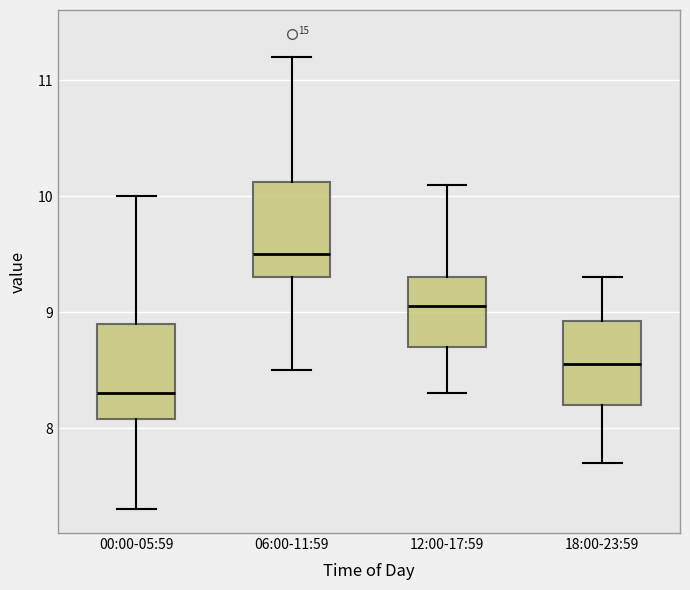

Reading left to right, transcribe this box plot: for each box, give where its median line is, the range the box spans, and where its two whiskers end, as read against the y-axis. The values are not printed on the chart, so give them approximately, as read against the axis.

00:00-05:59: median 8.3, box 8.1 to 8.9, whiskers 7.3 to 10.0
06:00-11:59: median 9.5, box 9.3 to 10.1, whiskers 8.5 to 11.2
12:00-17:59: median 9.1, box 8.7 to 9.3, whiskers 8.3 to 10.1
18:00-23:59: median 8.6, box 8.2 to 8.9, whiskers 7.7 to 9.3